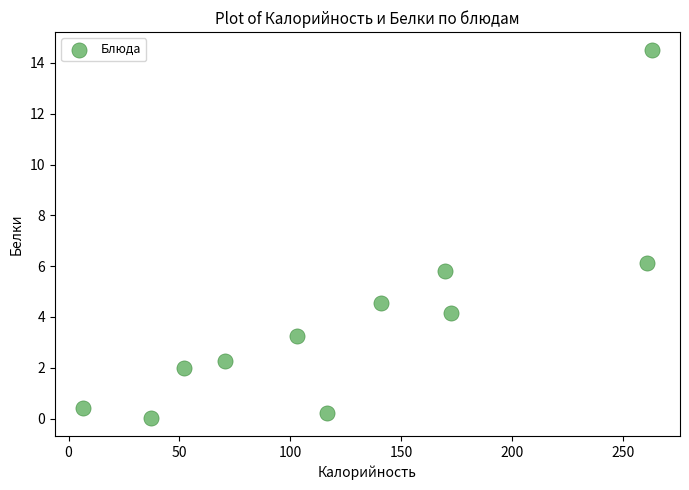

What Y value in the scatter plot is closest to 7?

6.1